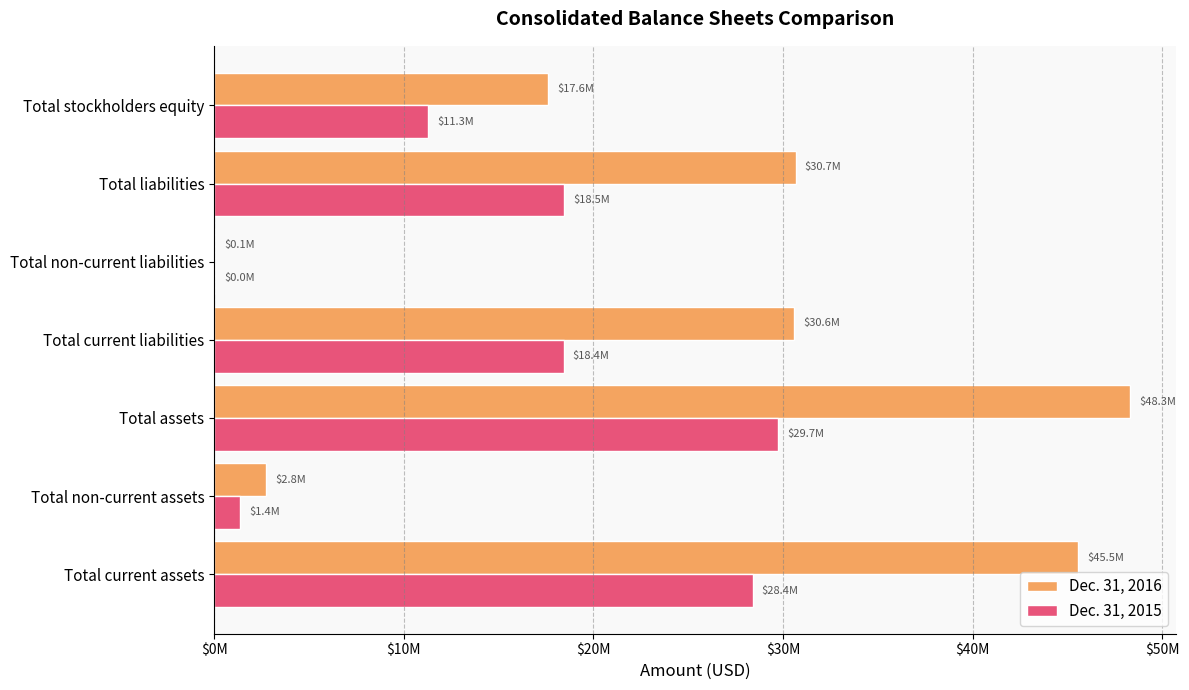

What are all the series names shown in the legend?

Dec. 31, 2016, Dec. 31, 2015